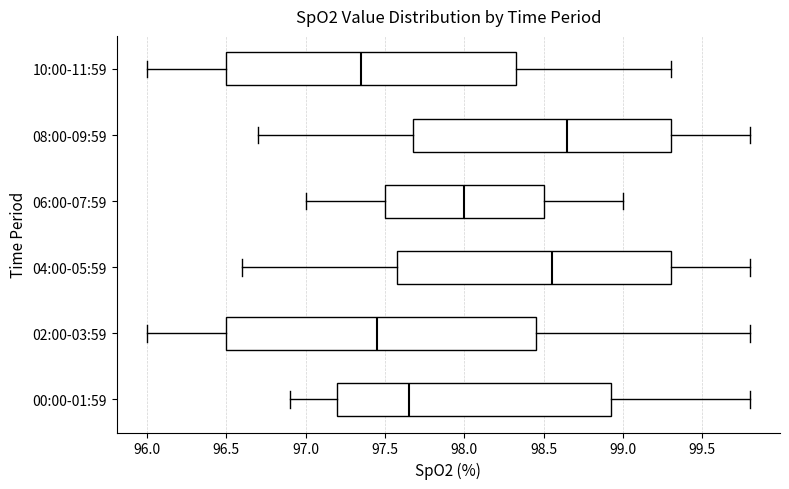

Reading bottom to top, transcribe this box plot: for each box, give where its median line is, the range the box spans, and where its two whiskers end, as read against the x-axis. The values are not printed on the chart, so give them approximately, as read against the axis.

00:00-01:59: median 97.65, box 97.20 to 98.95, whiskers 96.90 to 99.80
02:00-03:59: median 97.45, box 96.50 to 98.45, whiskers 96.00 to 99.80
04:00-05:59: median 98.55, box 97.60 to 99.30, whiskers 96.60 to 99.80
06:00-07:59: median 98.00, box 97.50 to 98.50, whiskers 97.00 to 99.00
08:00-09:59: median 98.65, box 97.70 to 99.30, whiskers 96.70 to 99.80
10:00-11:59: median 97.35, box 96.50 to 98.35, whiskers 96.00 to 99.30